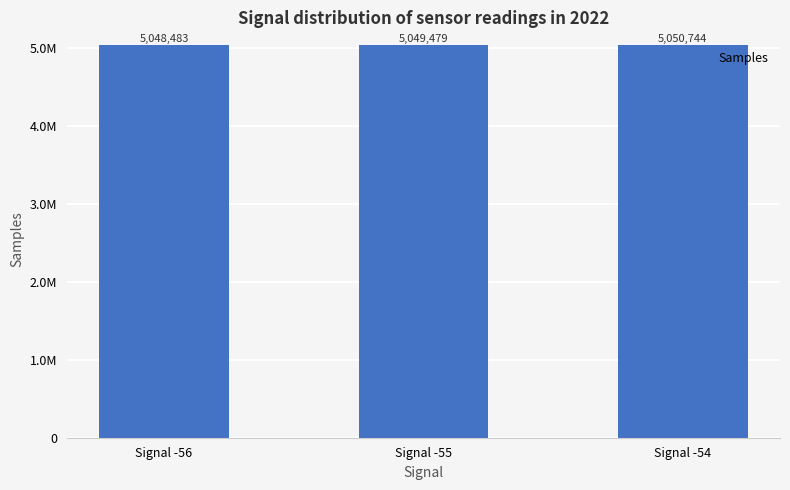

What is the sum of all values?

15148706